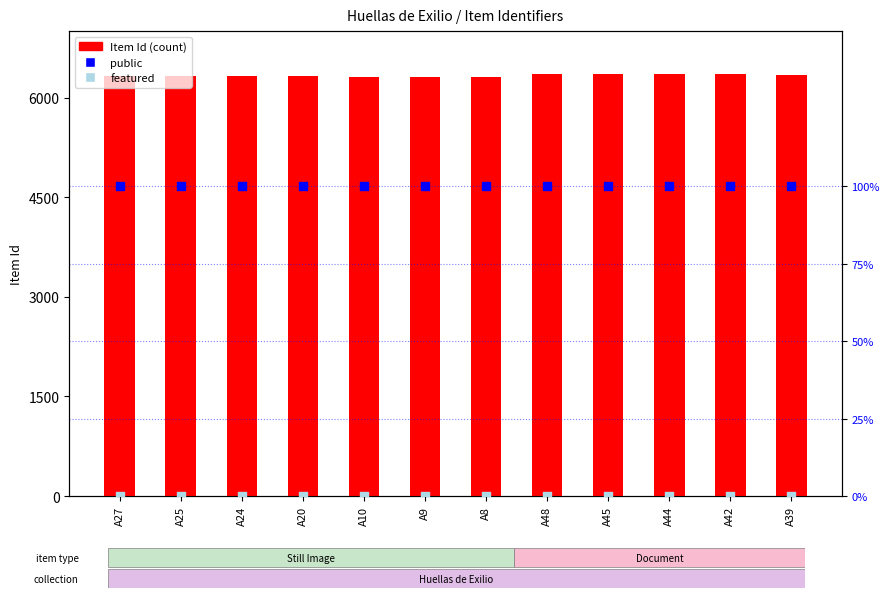

At which category is the sum across all series the highest?

A48